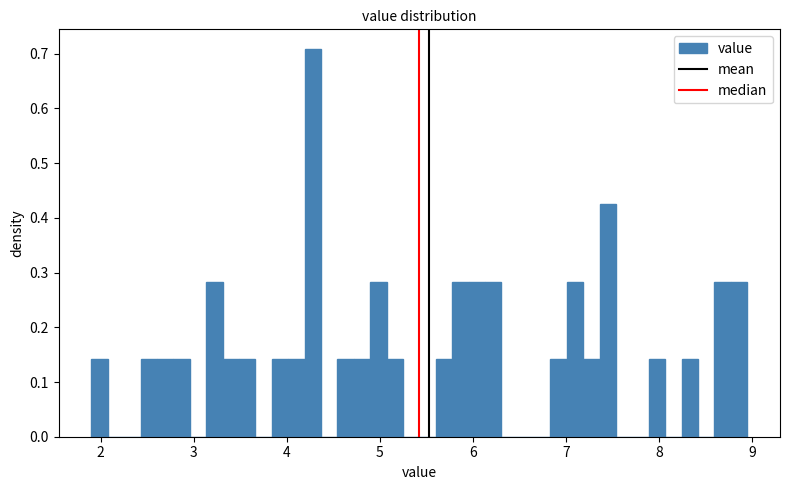

Around what value on the x-axis is the tallest bar? Give the approximate position of its centre, as read against the axis.

4.3